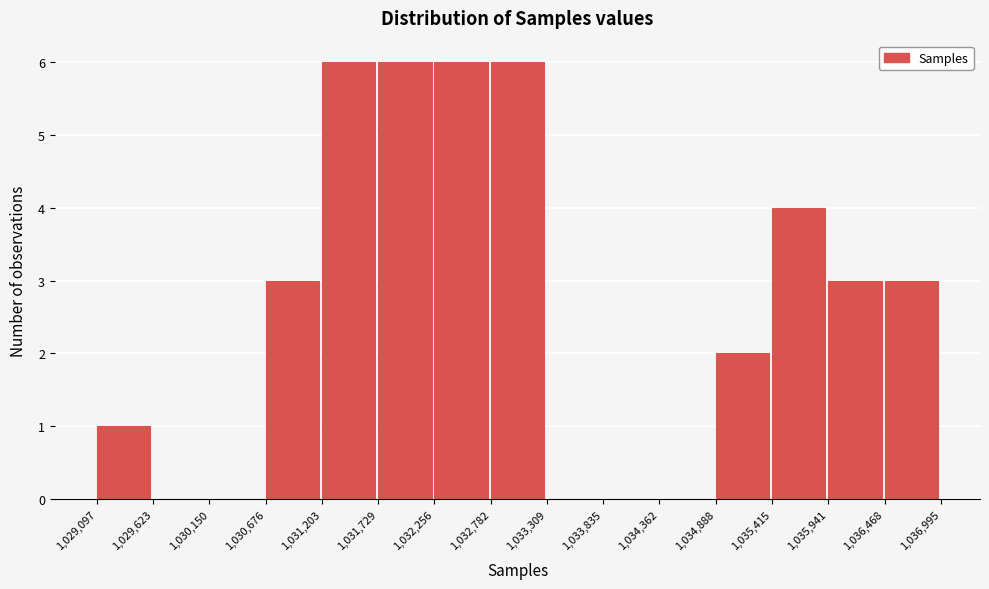

What is the height of the bar covering 1,029,097 to 1,029,623 on the x-axis? The values are not printed on the chart, so give them approximately, as read against the axis.

1